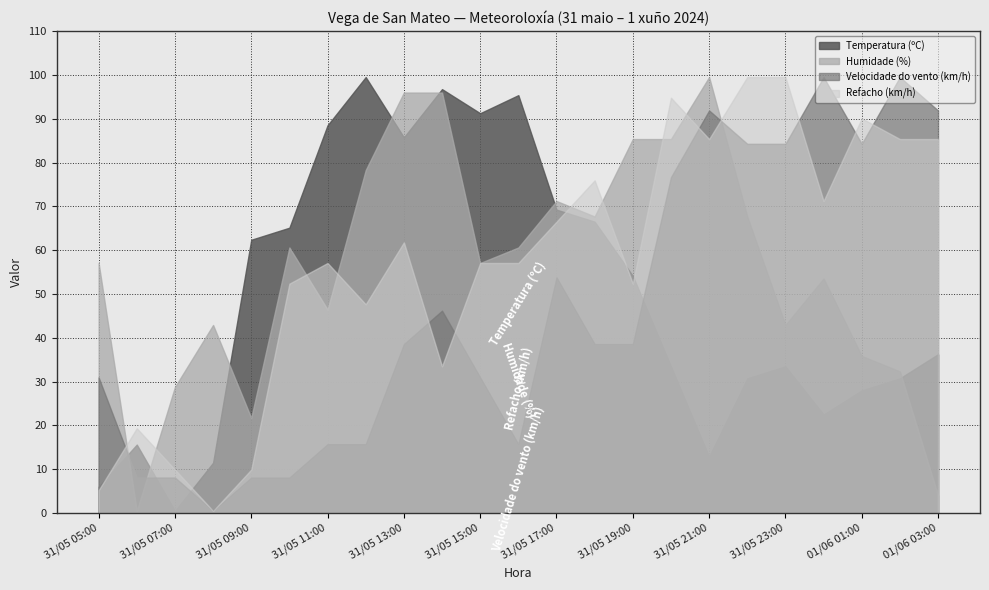

True or false: Refacho (km/h) and Humidade (%) intersect in this chart.

True